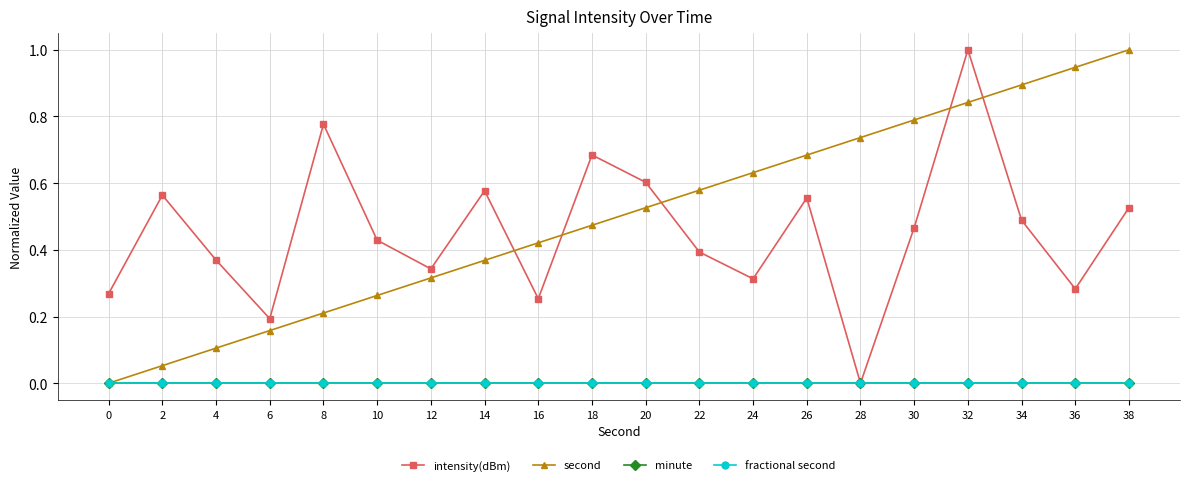

How many intensity(dBm) values are between 0 and 1?

20